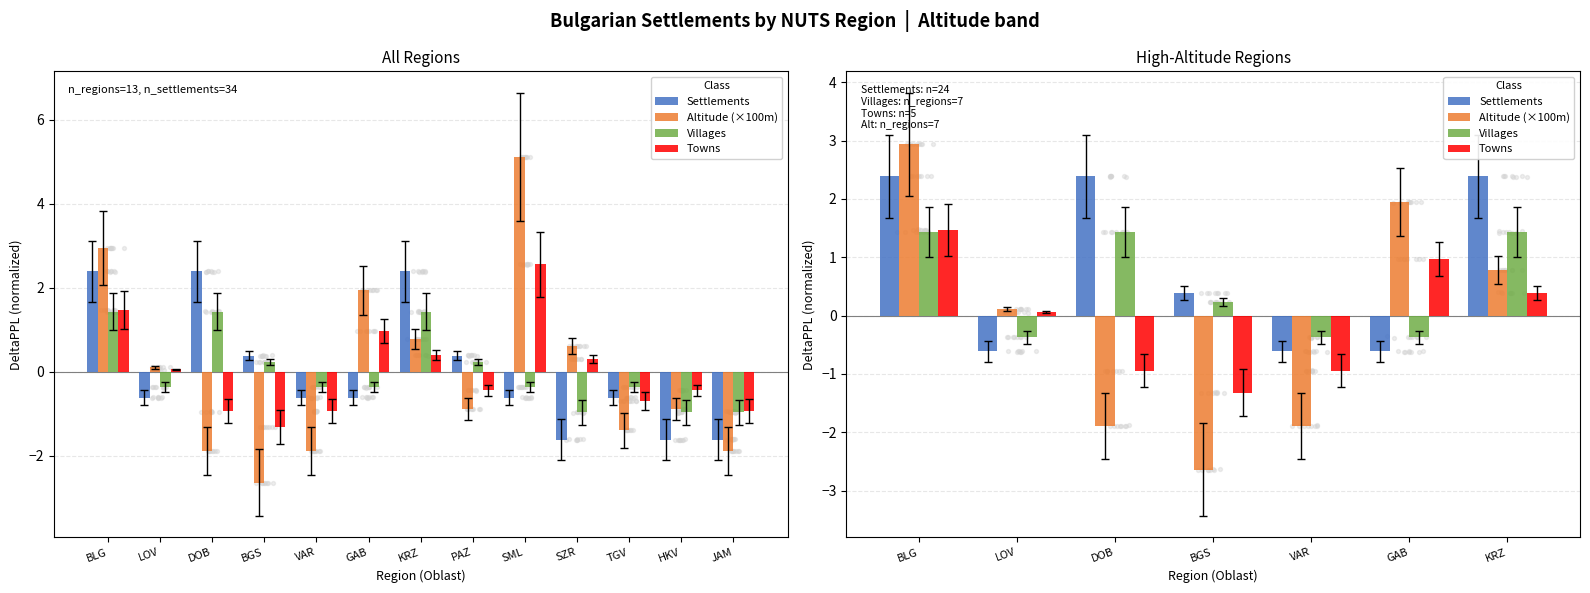

Which series has the widest spread of Y values?

Altitude (×100m)